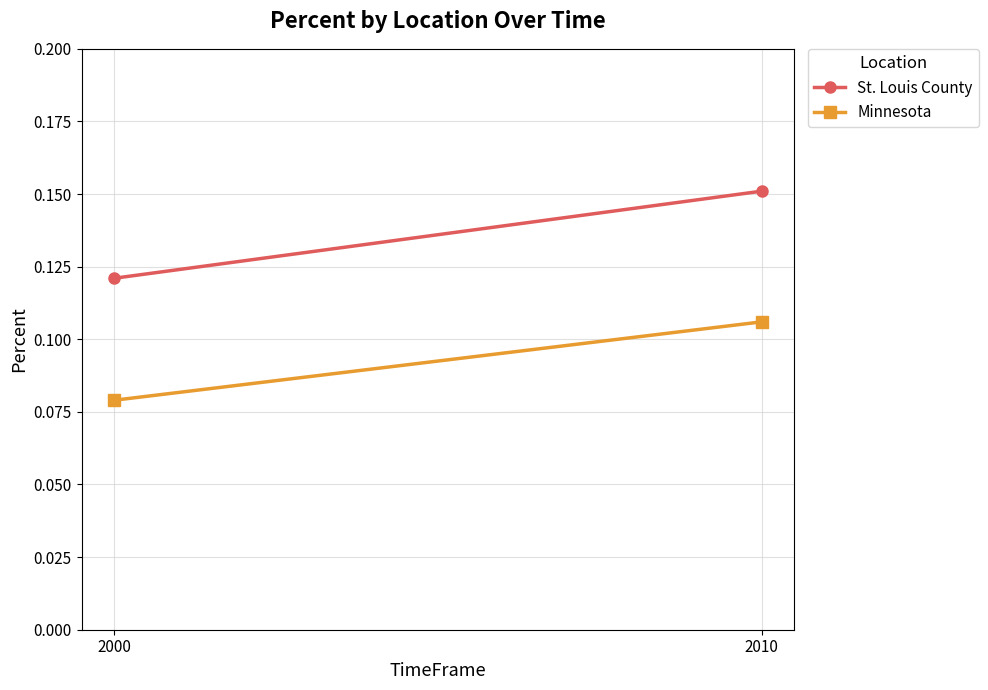

How many lines are shown in the chart?

2